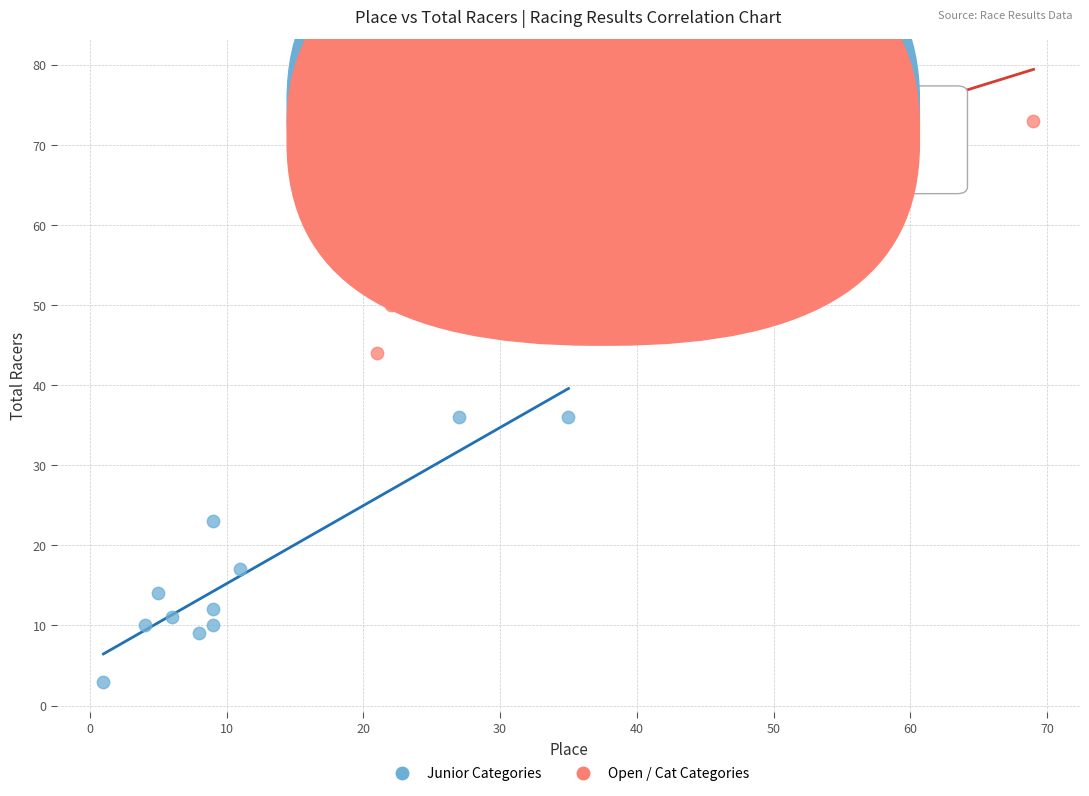

Which series contains the highest Y value?

Open / Cat Categories